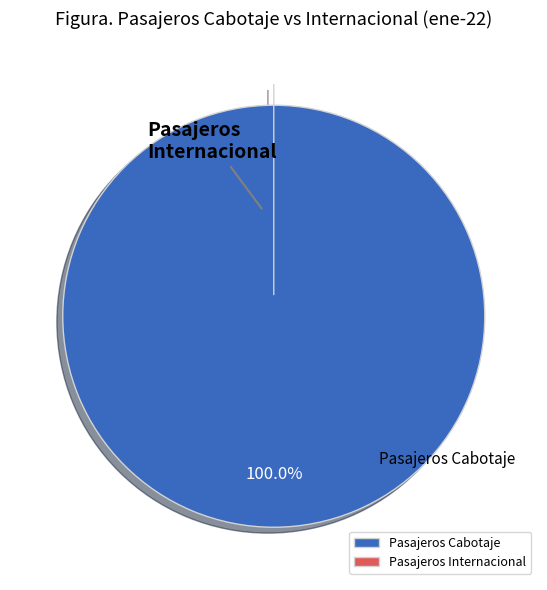

What is the change in value from Pasajeros Cabotaje to Pasajeros Internacional?

-37